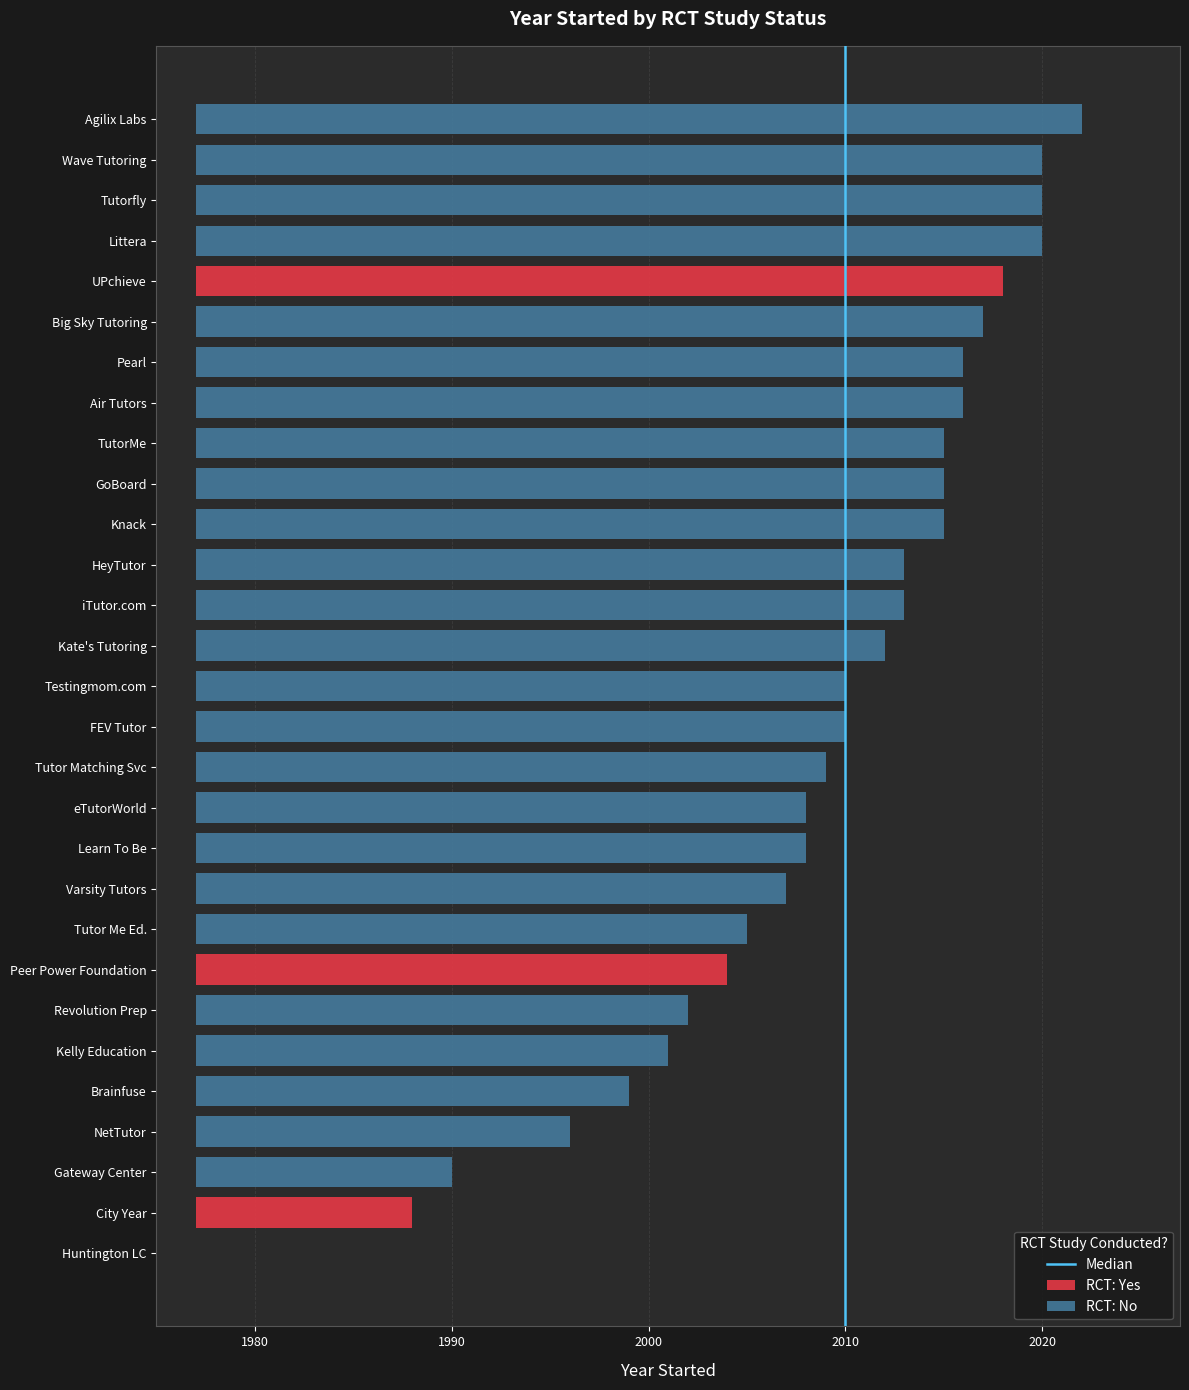

Which has a higher value, 1980 or 1970?

1980